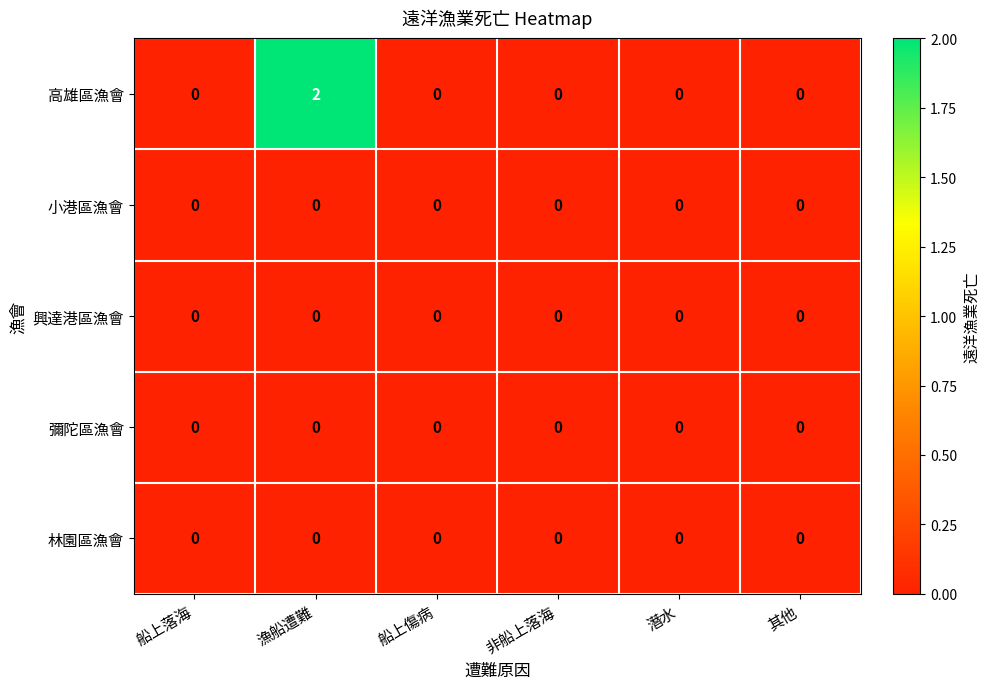

How many series are shown in this chart?

5